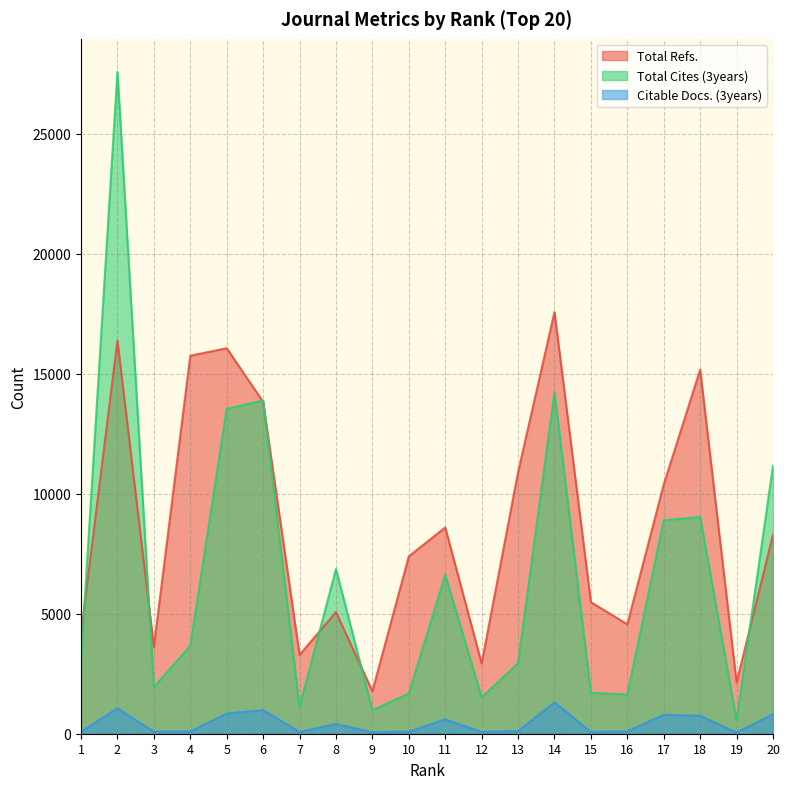

Between 4 and 20, which series saw the biggest shift?

Total Cites (3years)